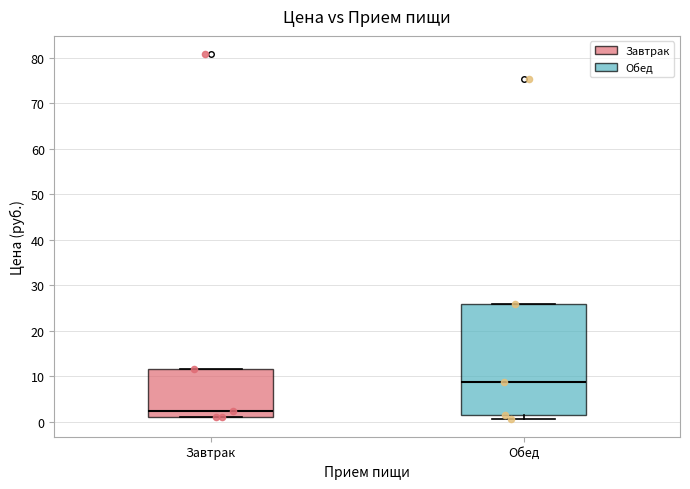

Which box is the tallest, from its lower edge to its upper edge?

Обед